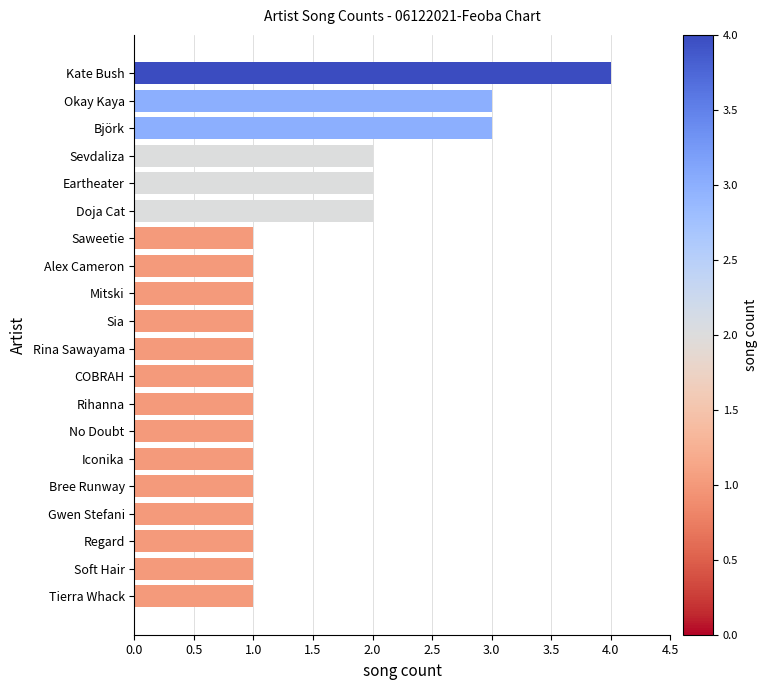

Is it true that the value at Bree Runway is 1?

True